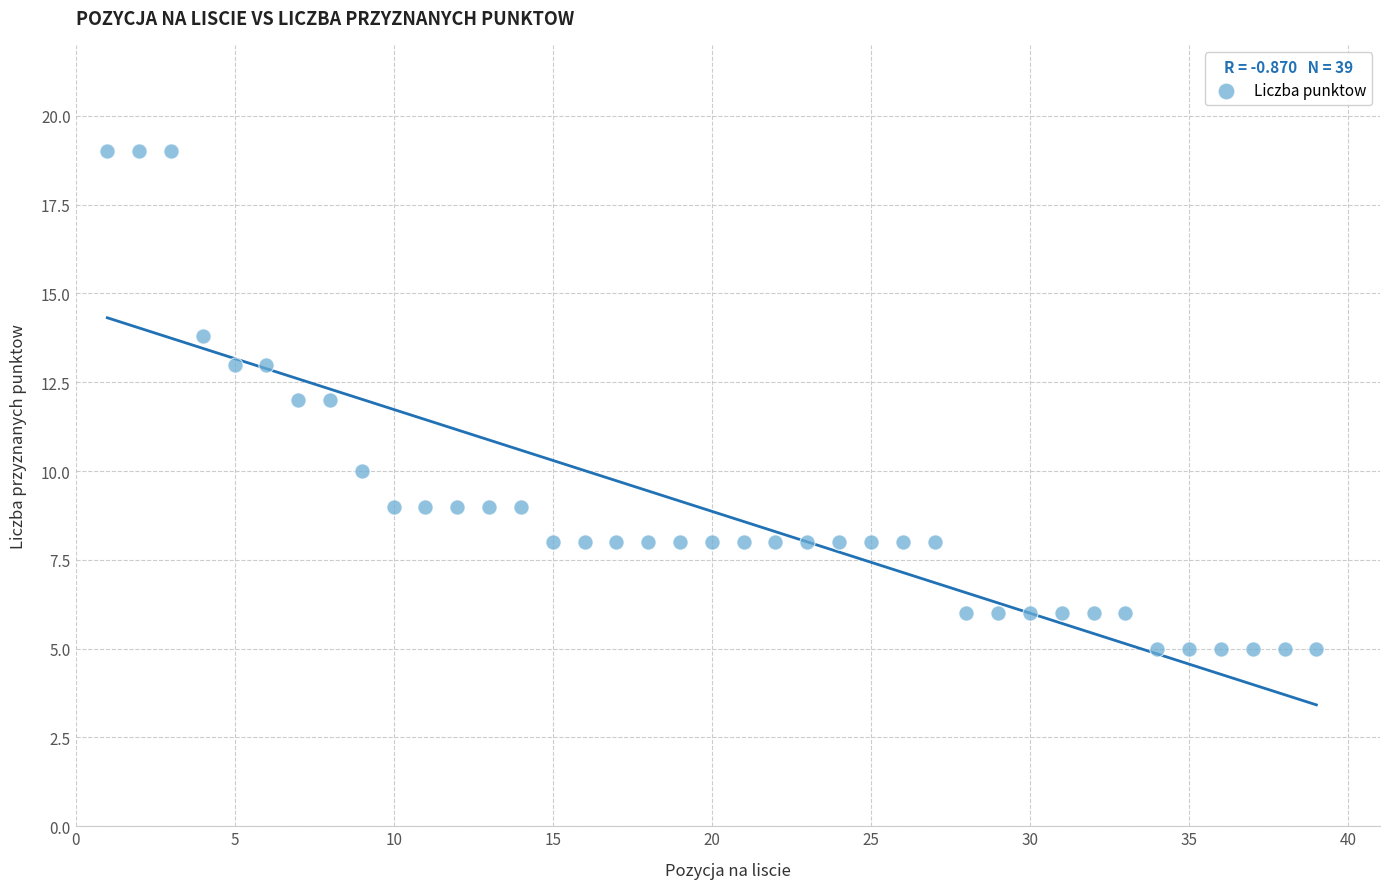

What is the range of X values (max minus min)?

38.0